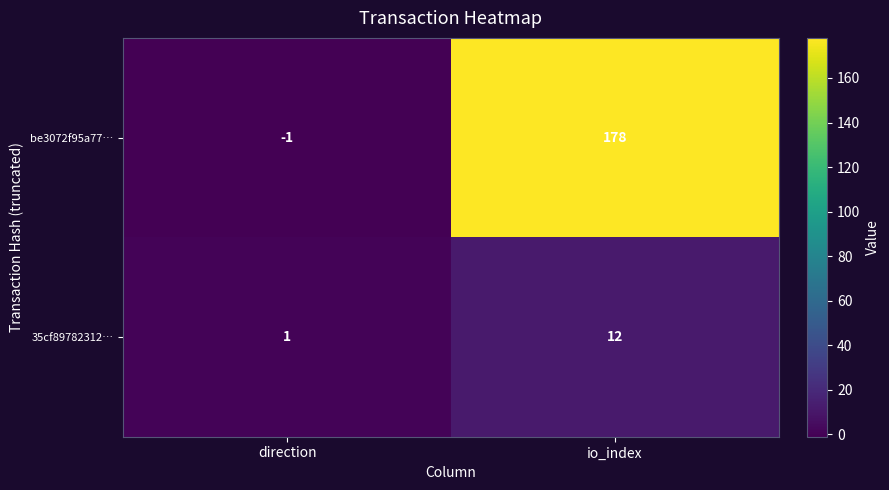

What is the sum of the 35cf89782312… values at io_index and direction?

13